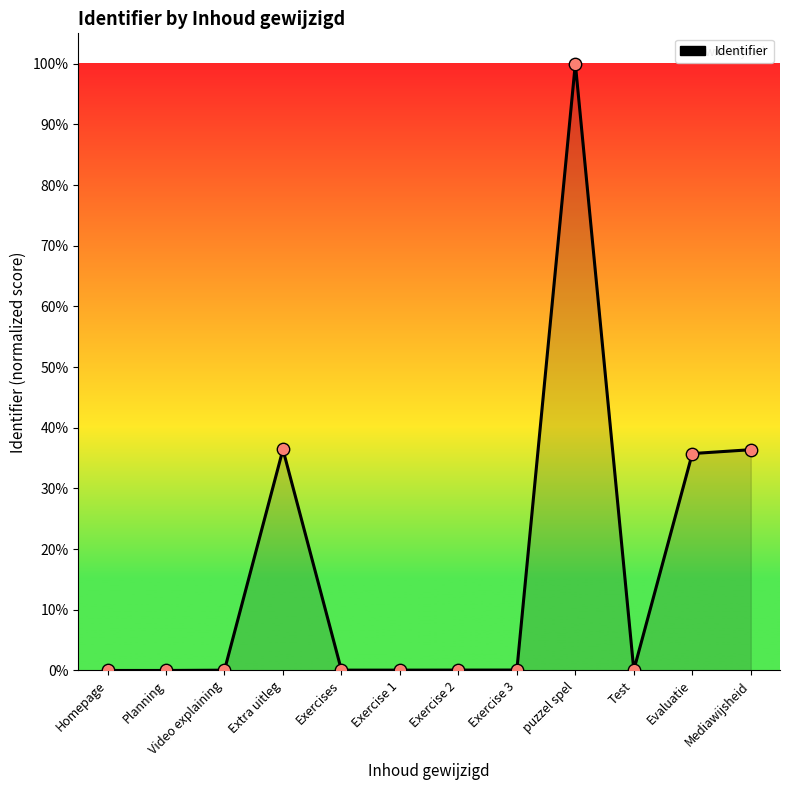

Between puzzel spel and Mediawijsheid, which is larger?

puzzel spel